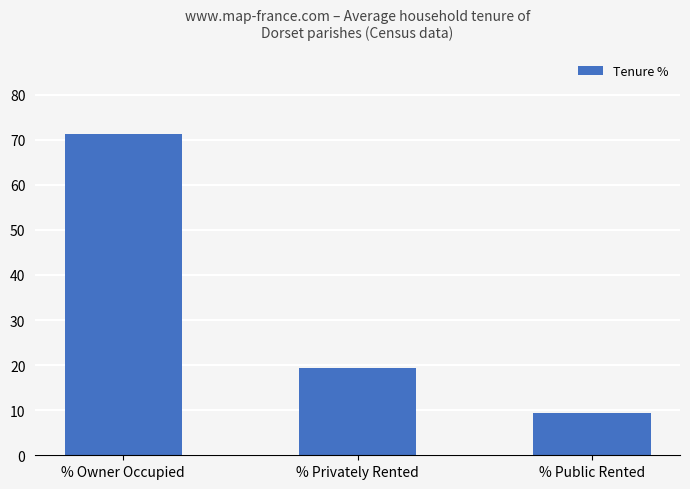

Reading right to left, transcribe all the data shown in this chart.

% Public Rented=9.3	% Privately Rented=19.5	% Owner Occupied=71.2